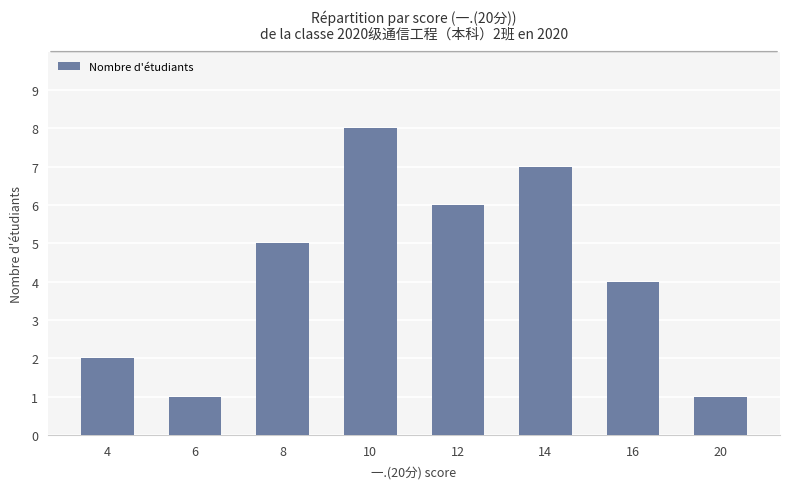

What is the change in value from 16 to 20?

-3